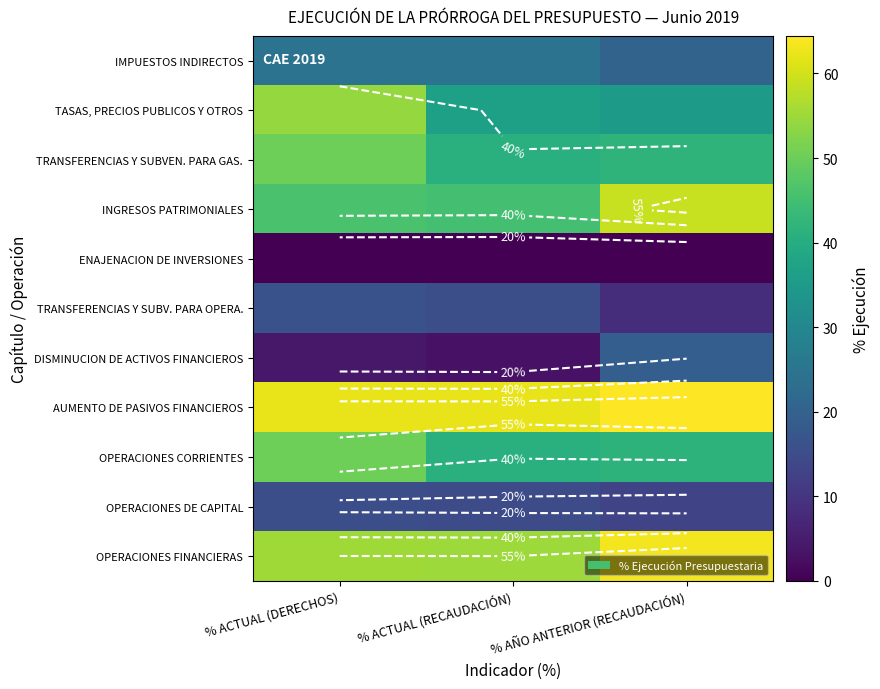

What is the difference between the maximum and minimum values in the OPERACIONES DE CAPITAL series?

2.4